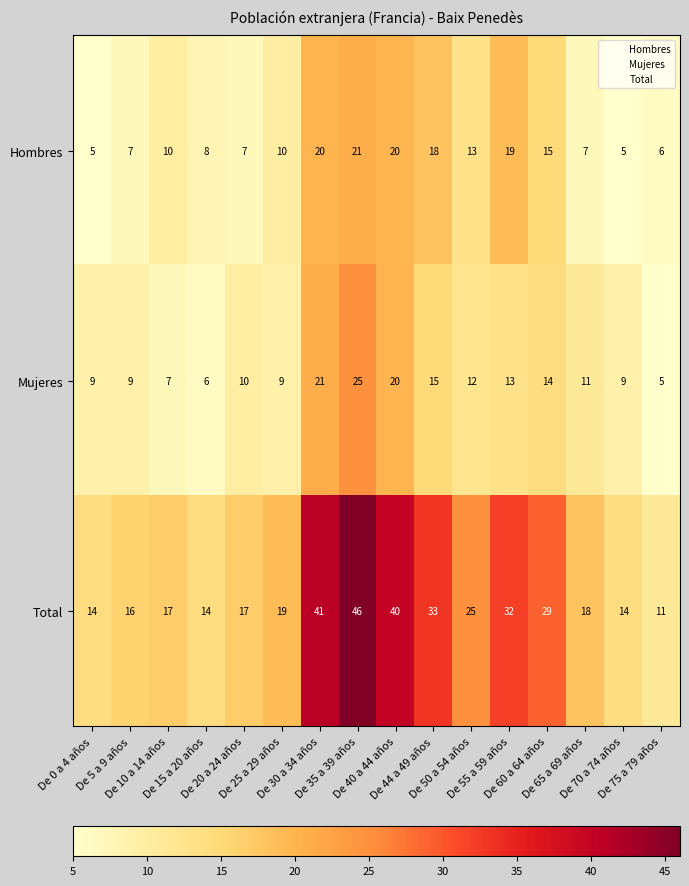

What is the sum of all Total values?

386